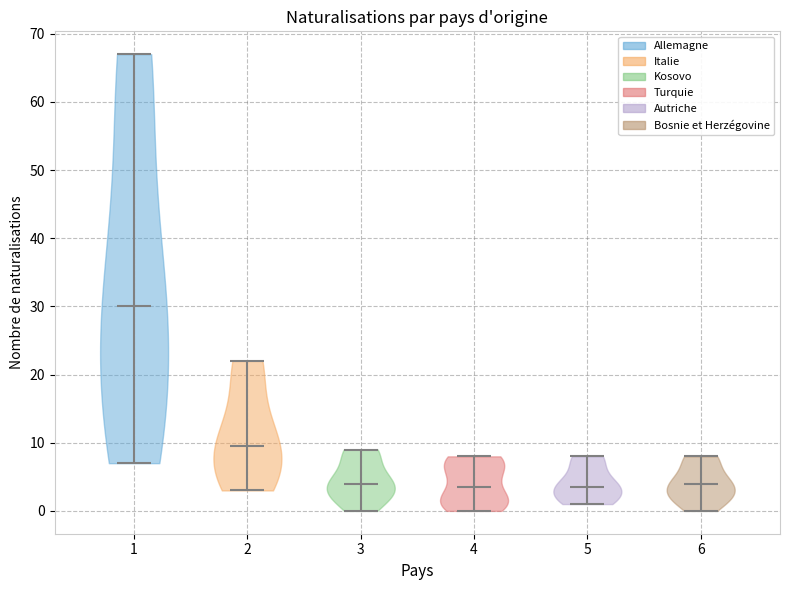

Where does the median line of the violin at x = 5 sit on the y-axis? The values are not printed on the chart, so give them approximately, as read against the axis.

4